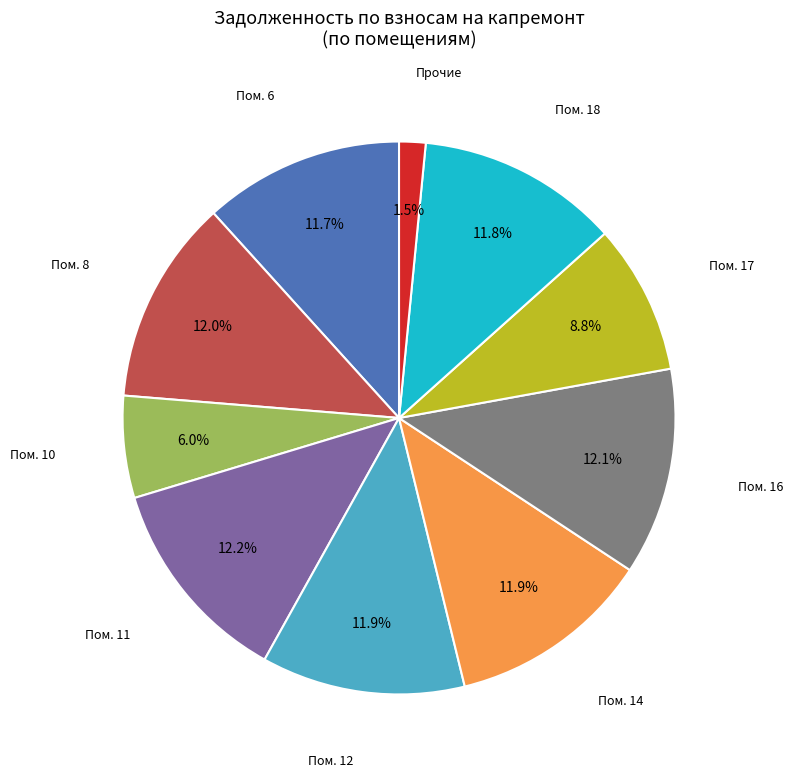

Is there any slice that represents more than half of the pie?

No